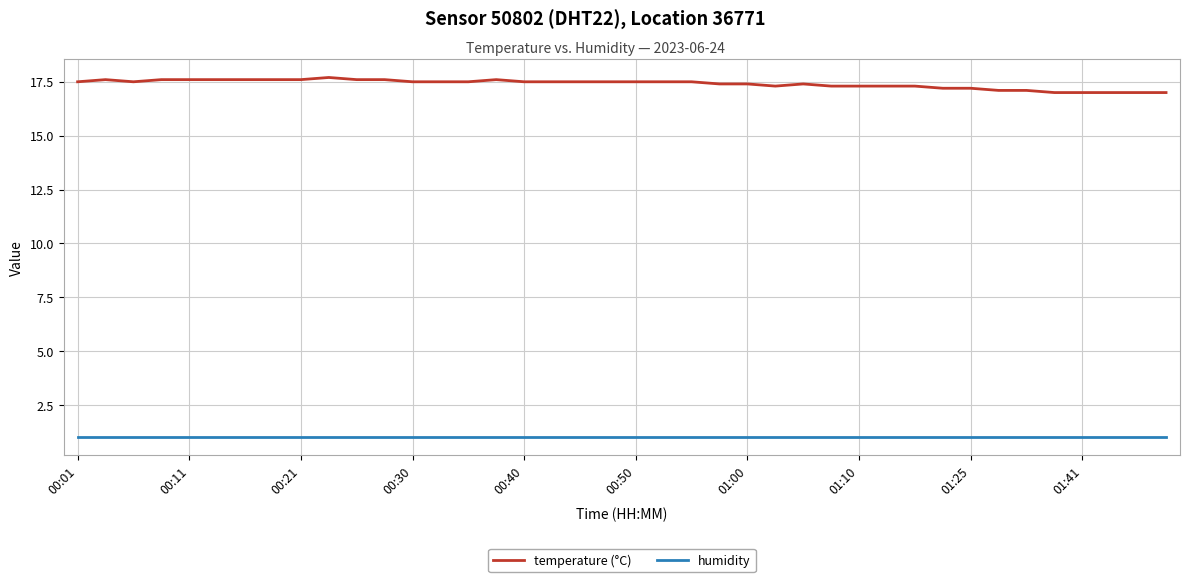

What are all the series names shown in the legend?

temperature (°C), humidity